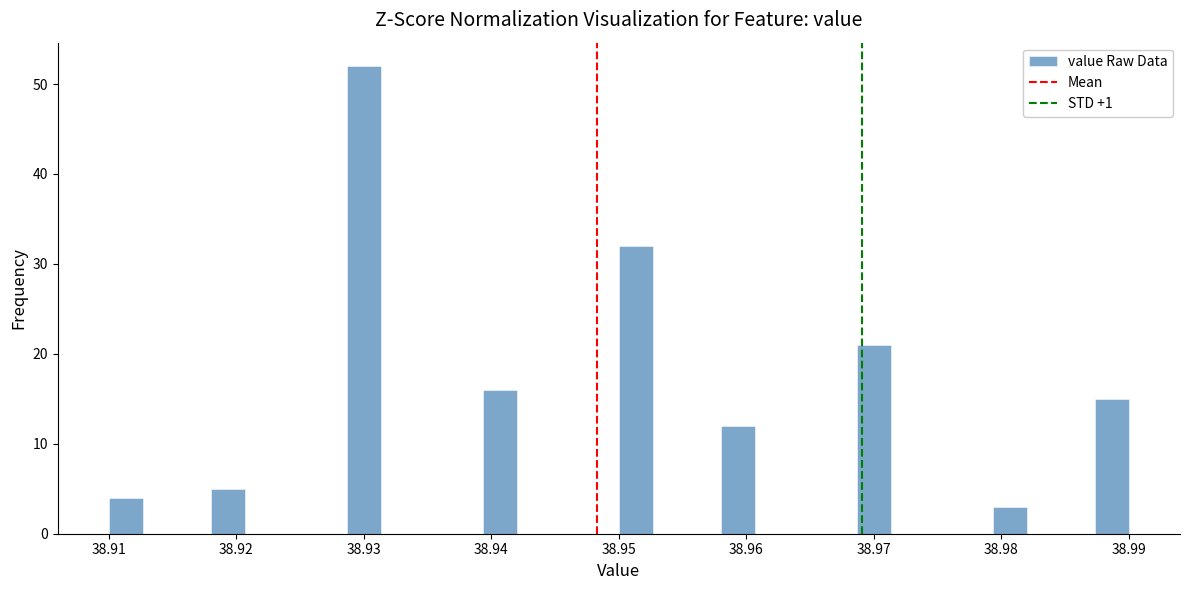

Read against the x-axis, roughly where is the centre of the tallest bar?

38.930